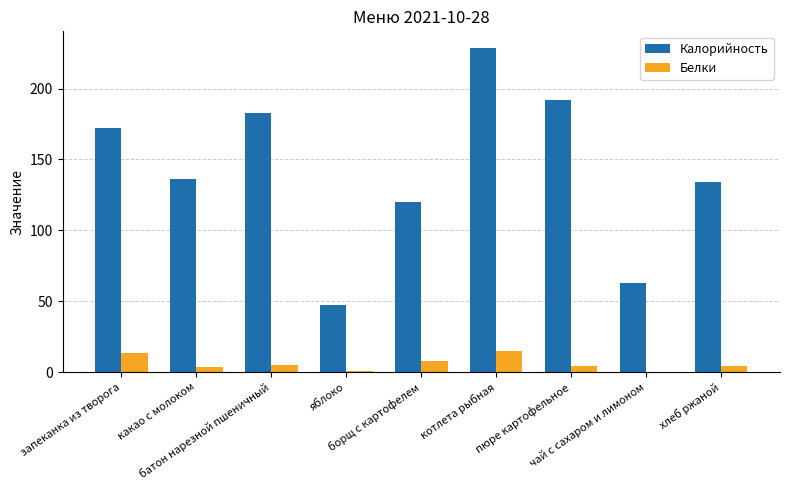

How many data points does each series have?

9